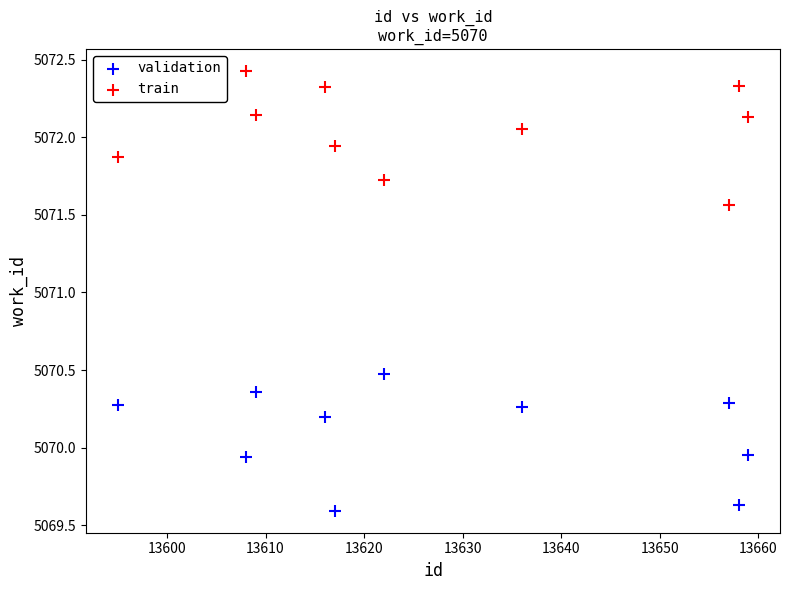

Across all series, what Y value is closest to 5071?

5070.5